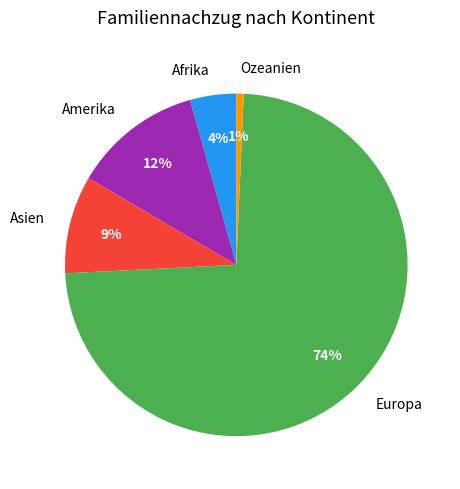

To the nearest percent, what portion does Afrika represent?

4%